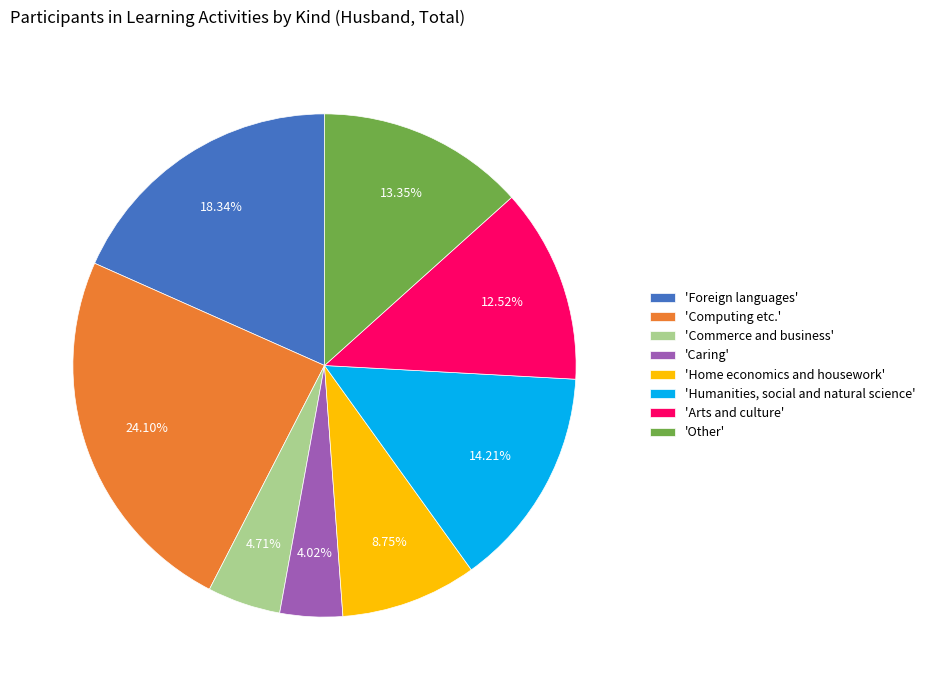

Which has a higher value, 'Home economics and housework' or 'Computing etc.'?

'Computing etc.'